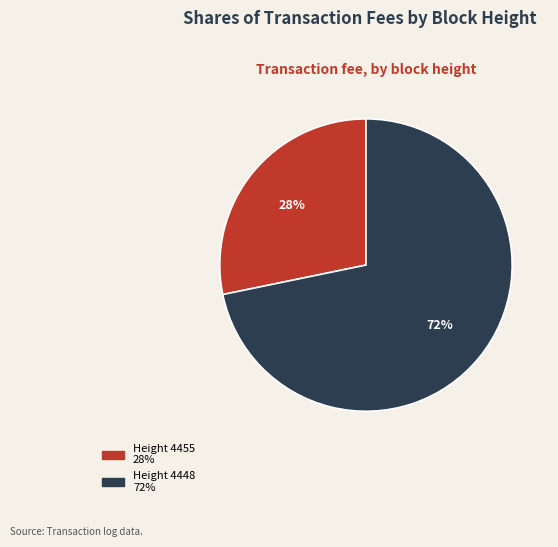

Is there a majority slice in this chart?

Yes